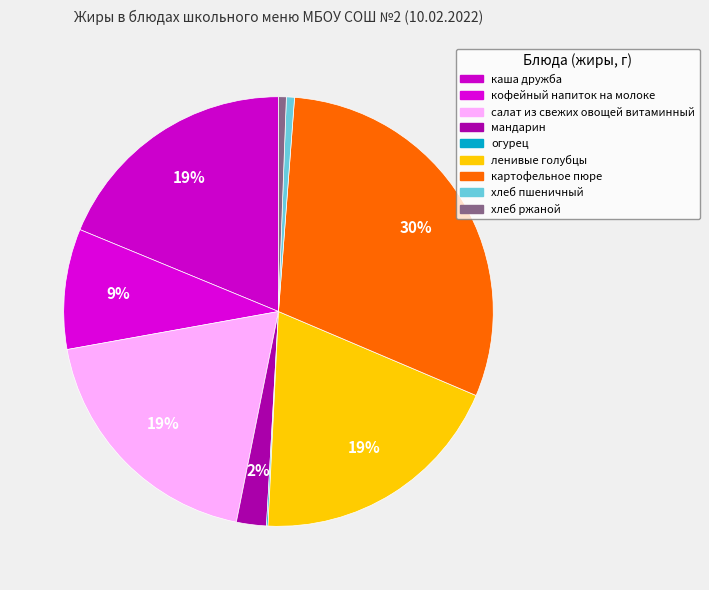

Which category has the biggest portion of the pie?

картофельное пюре